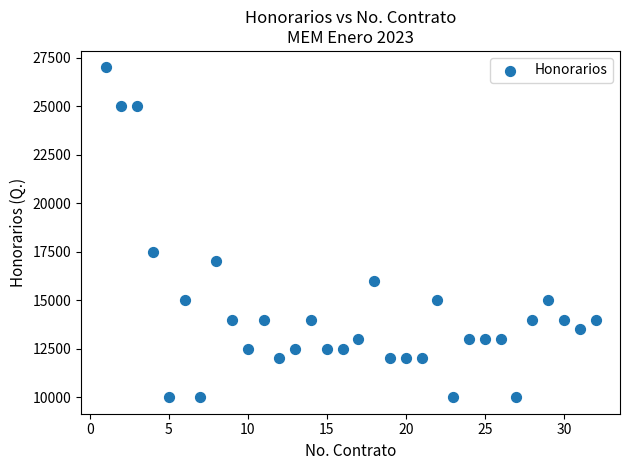

What Y value in the scatter plot is closest to 18500?

17500